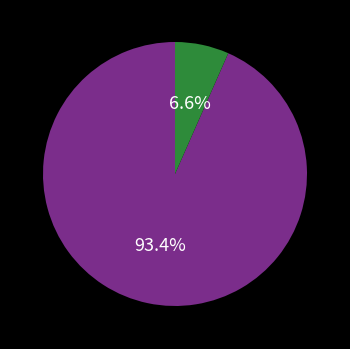

Is there any slice that represents more than half of the pie?

Yes